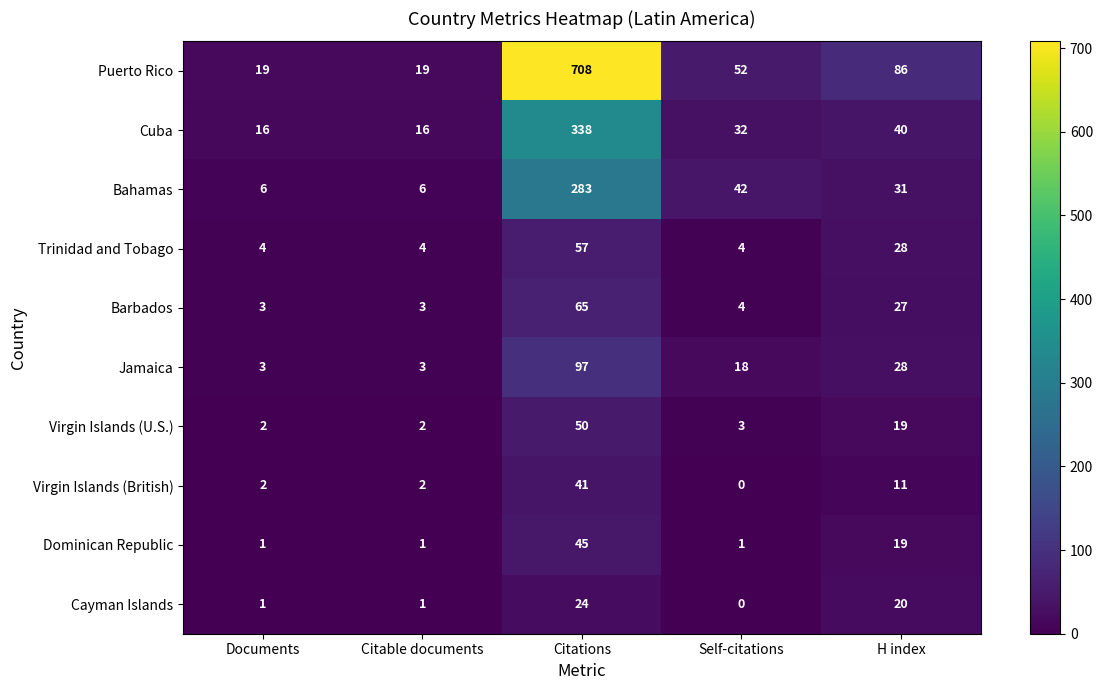

At which label does Jamaica first exceed 18?

Citations